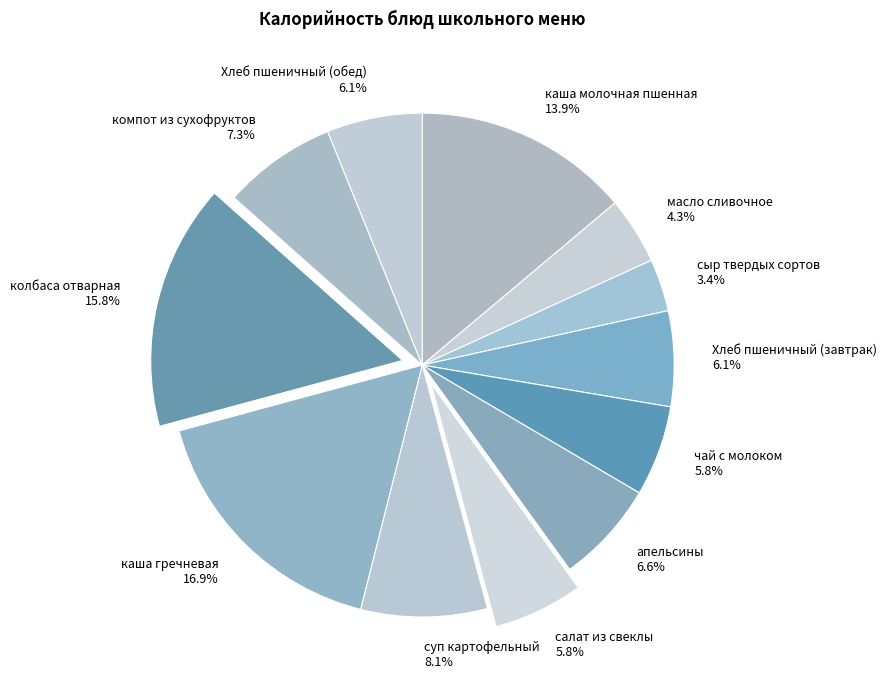

Which has a higher value, сыр твердых сортов or салат из свеклы?

салат из свеклы